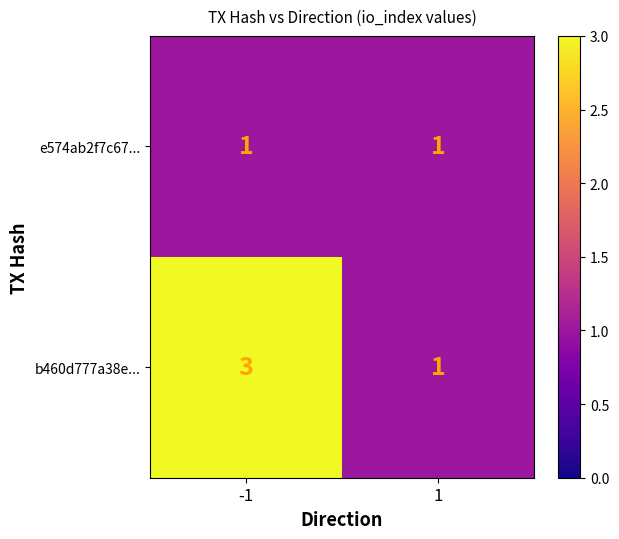

Is the value of e574ab2f7c67... at -1 greater than the value of b460d777a38e... at -1?

No